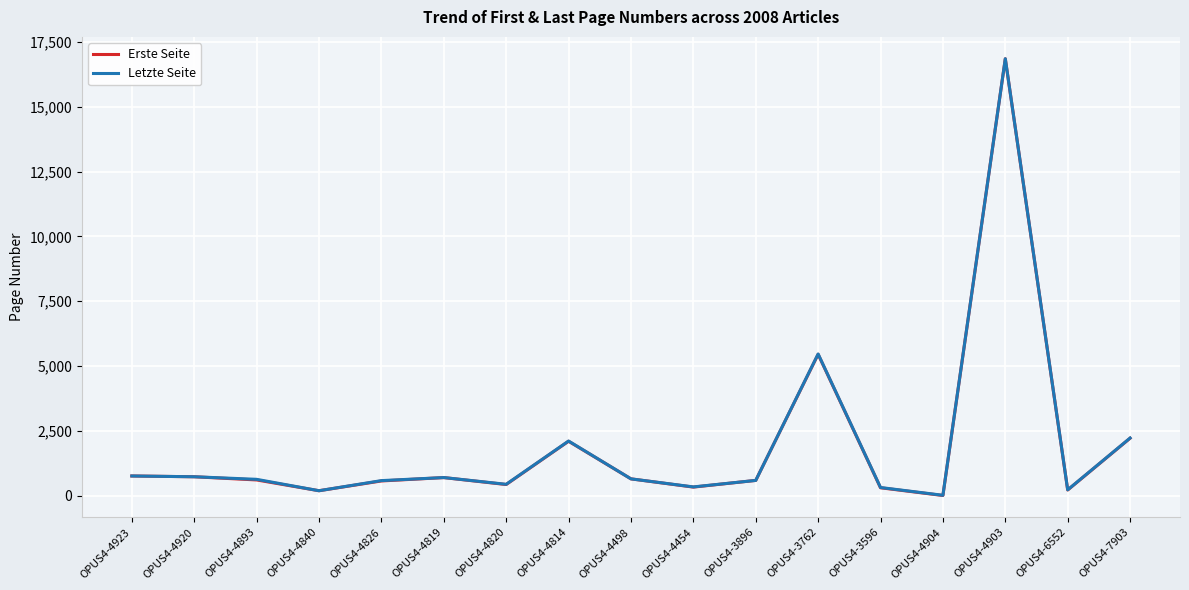

Which category has the lowest value across all series?

OPUS4-4904